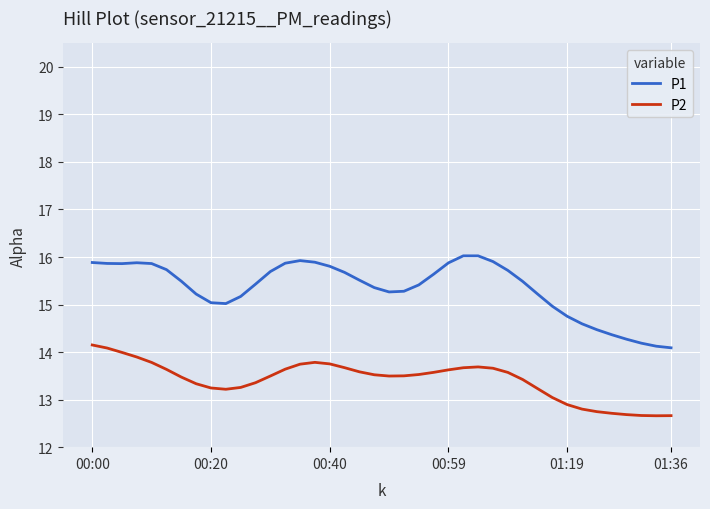

What is the highest value of the P2 series?

14.1